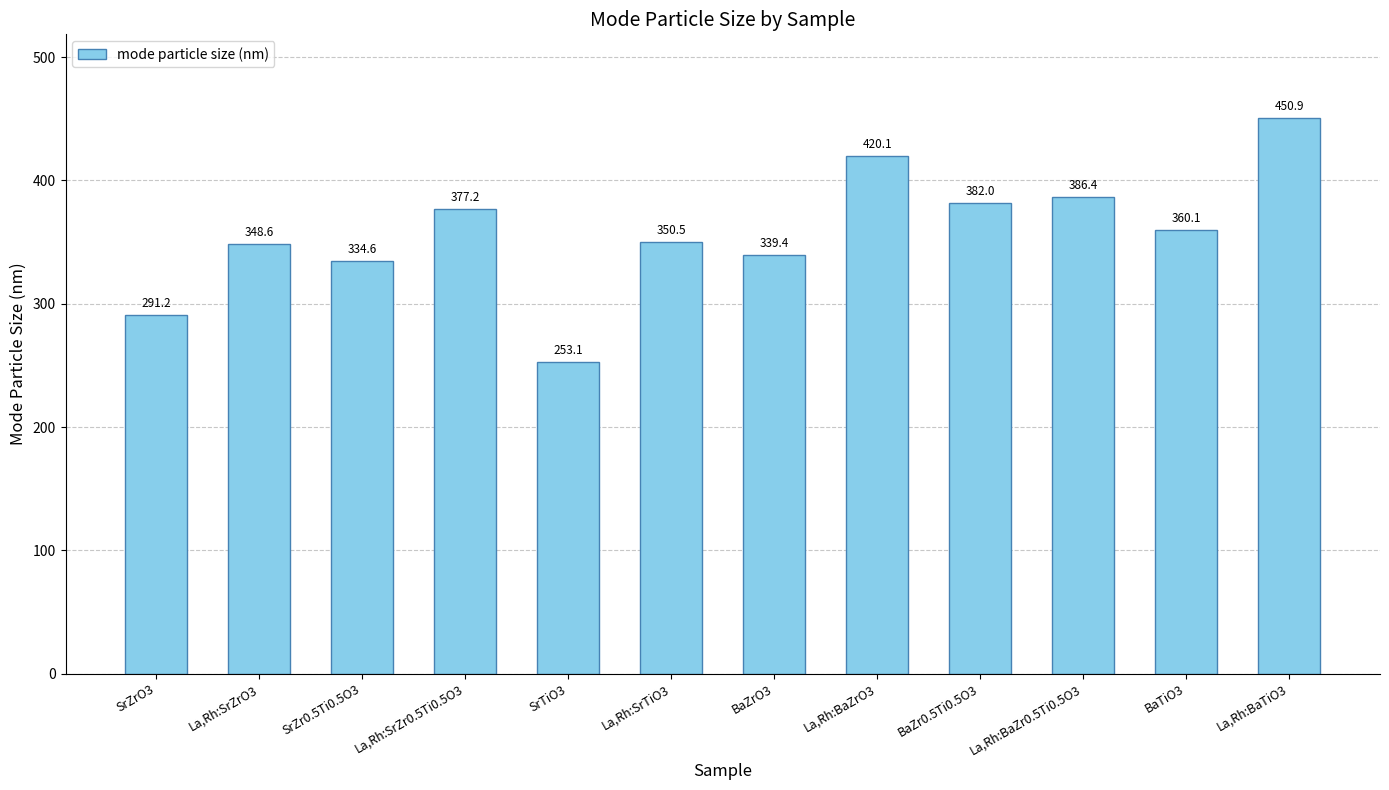

What is the sum of all values?

4294.1